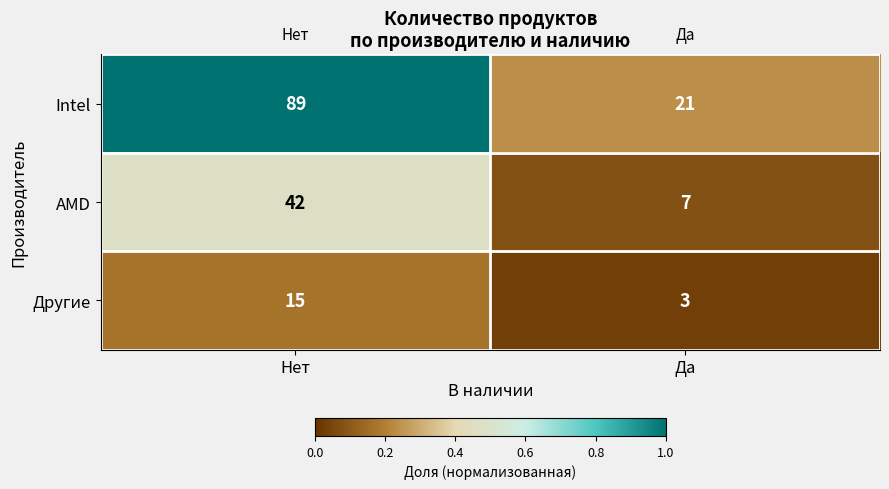

Which series has the largest range (max minus min)?

Intel